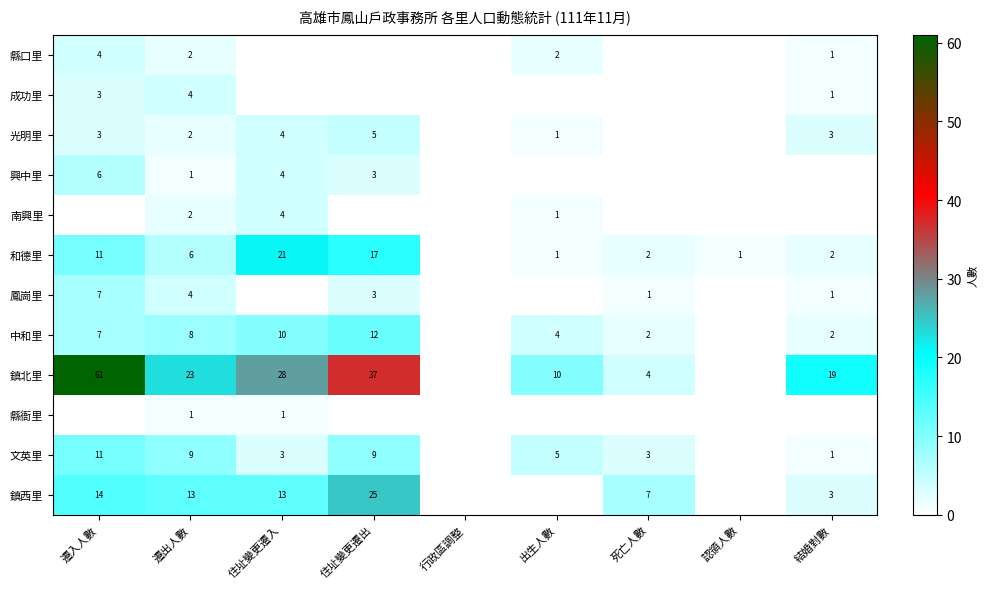

What is the sum of the 鎮西里 values at 住址變更遷出 and 結婚對數?

28